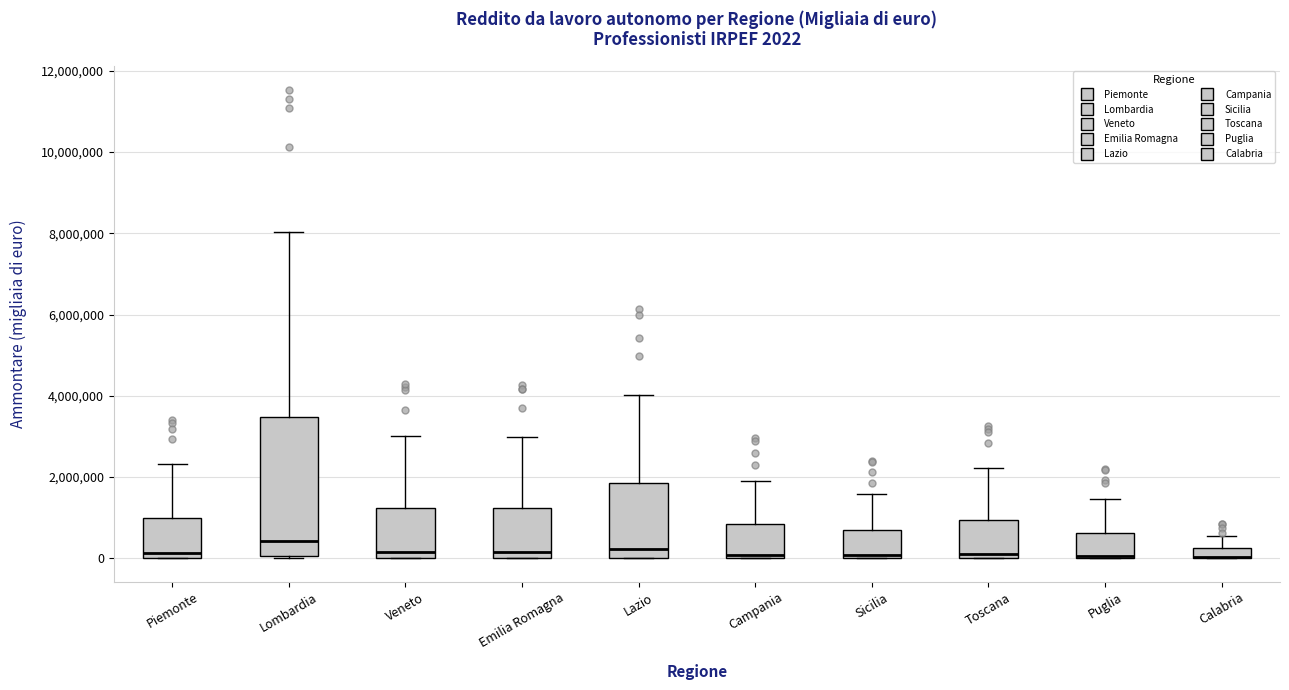

Which box is the tallest, from its lower edge to its upper edge?

Lombardia